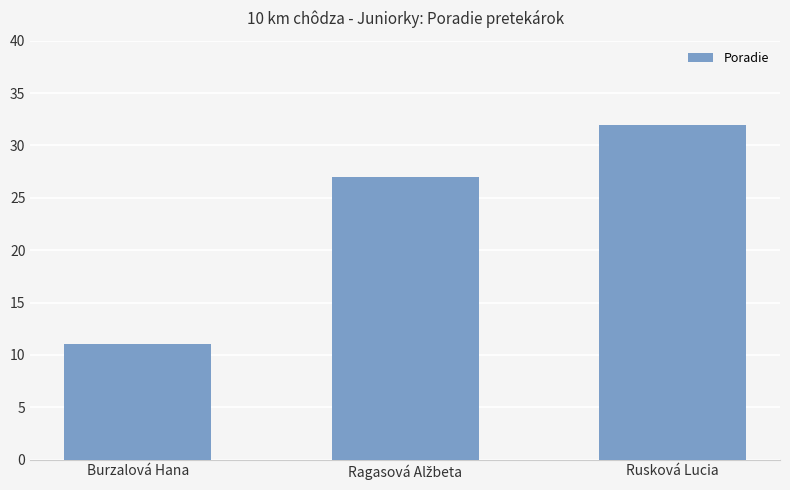

What is the value of the 2nd bar from the left?

27